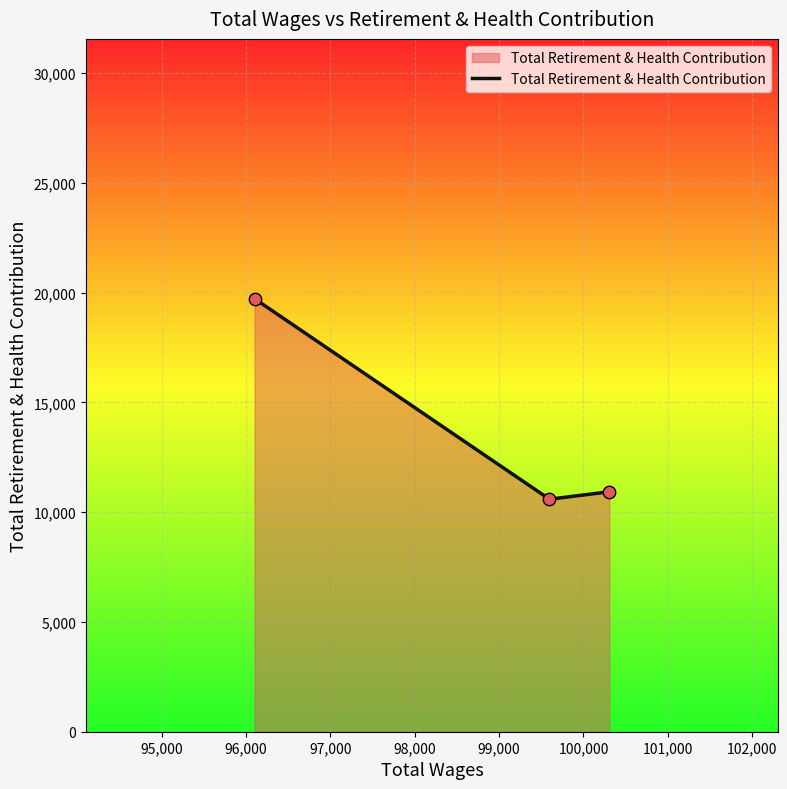

What is the minimum value shown in the chart?

10592